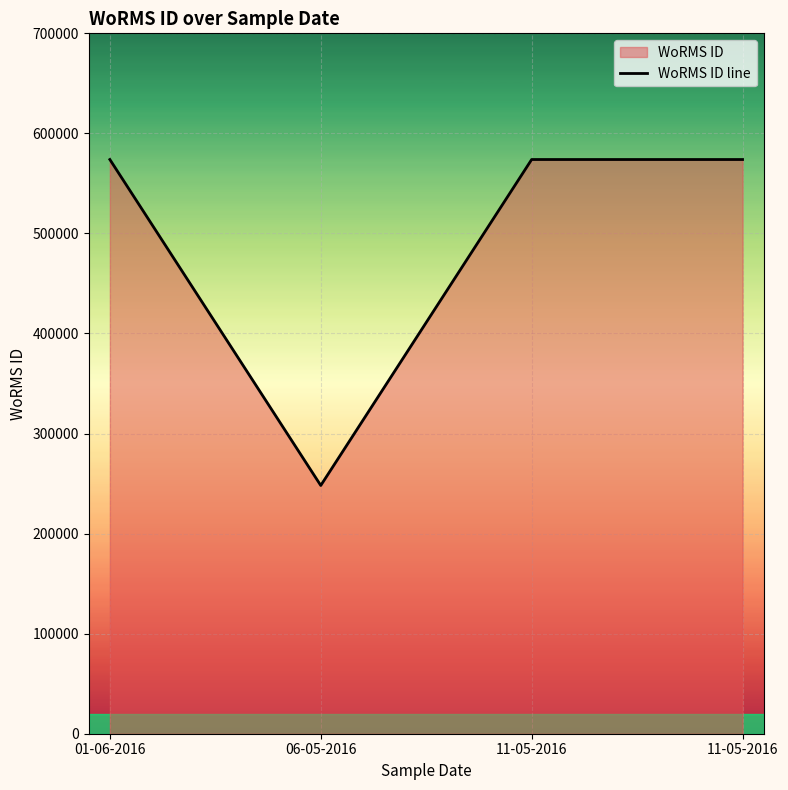

Read the value at 06-05-2016, to the nearest 100.

248100